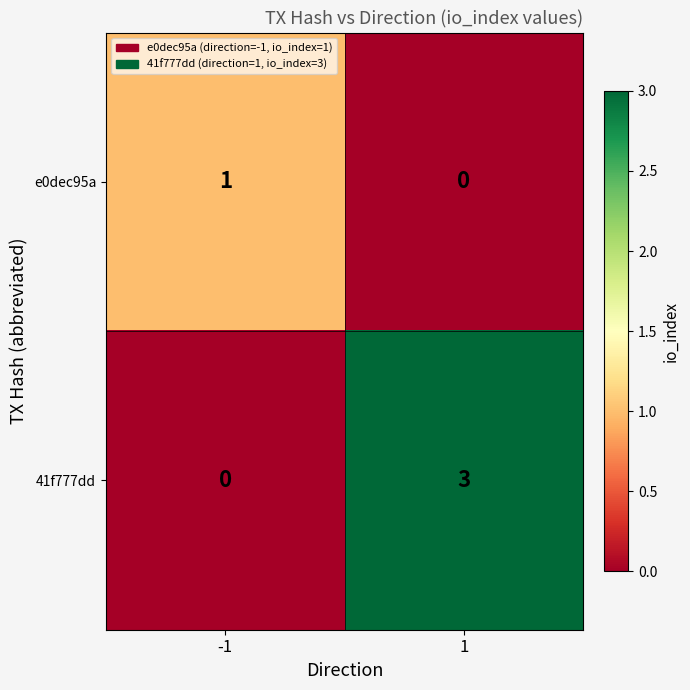

Which series has the largest total across all categories?

41f777dd